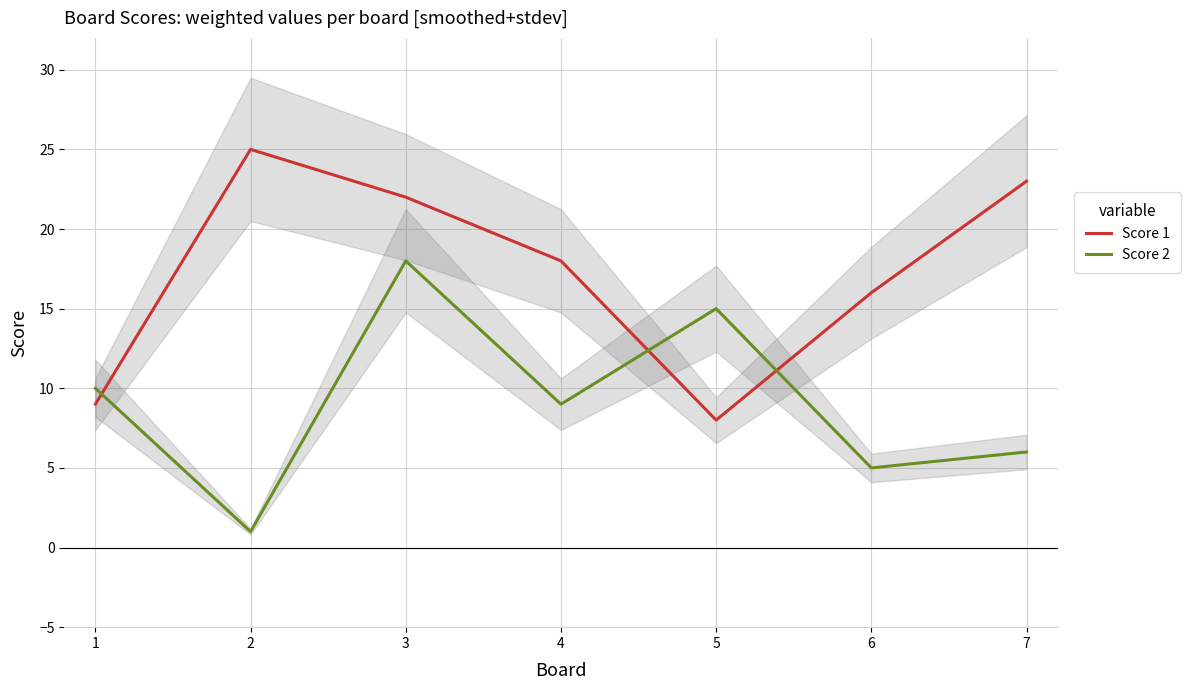

At which category does Score 1 reach its first local valley?

5